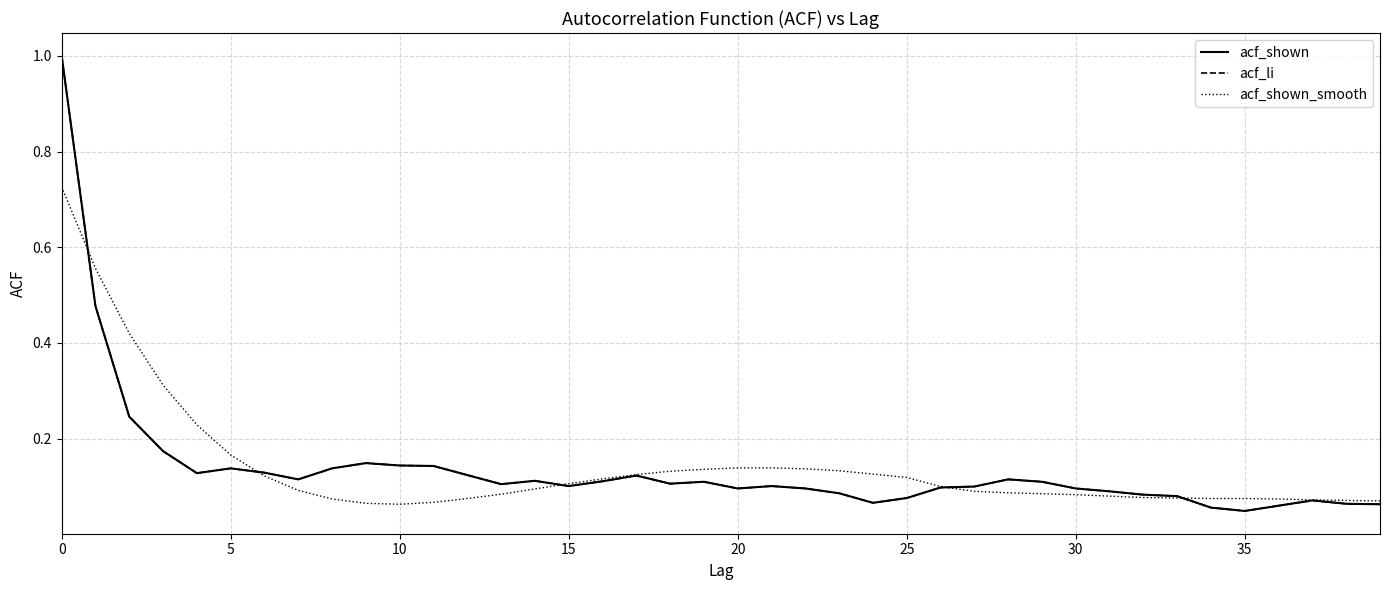

Does the chart have visible grid lines?

Yes